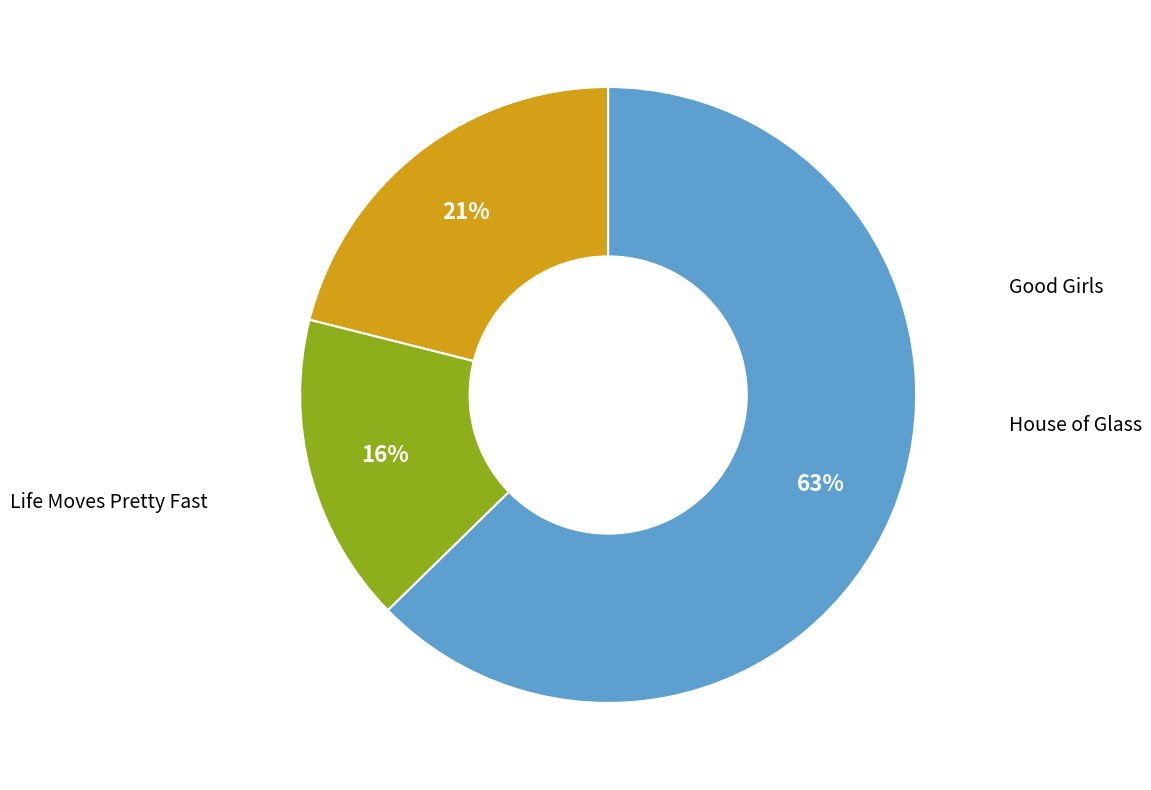

What percentage is the House of Glass slice, to the nearest percent?

16%